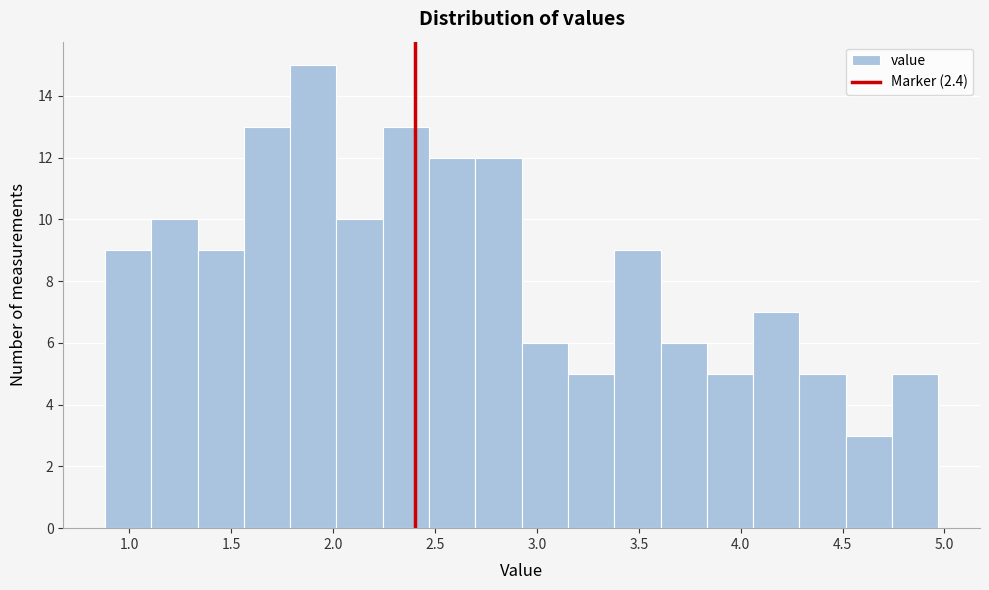

Which range on the x-axis has the tallest bar?

1.80 to 2.00